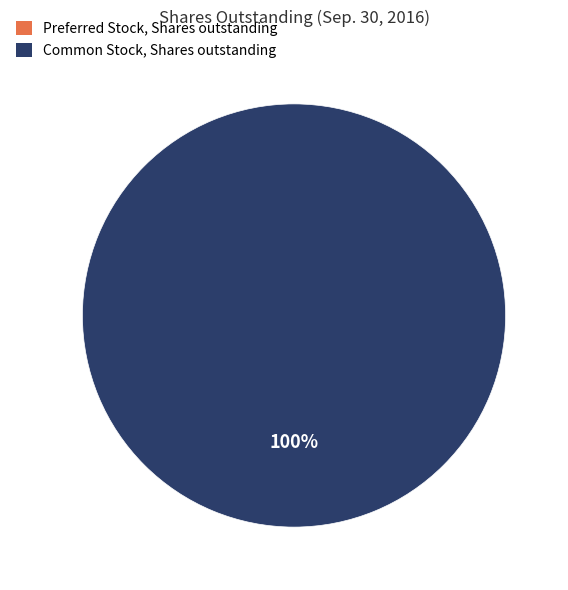

Which category accounts for the majority?

Common Stock, Shares outstanding